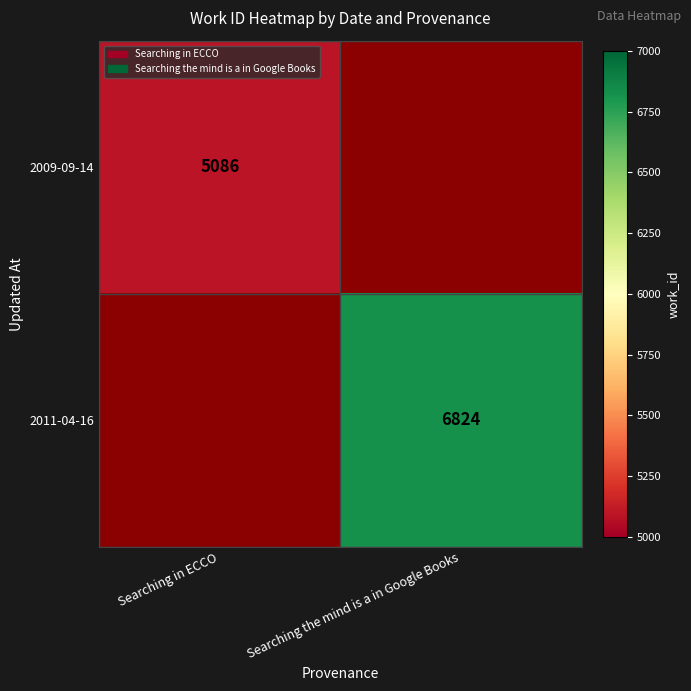

True or false: 2011-04-16 has a value of 8877 at Searching the mind is a in Google Books.

False